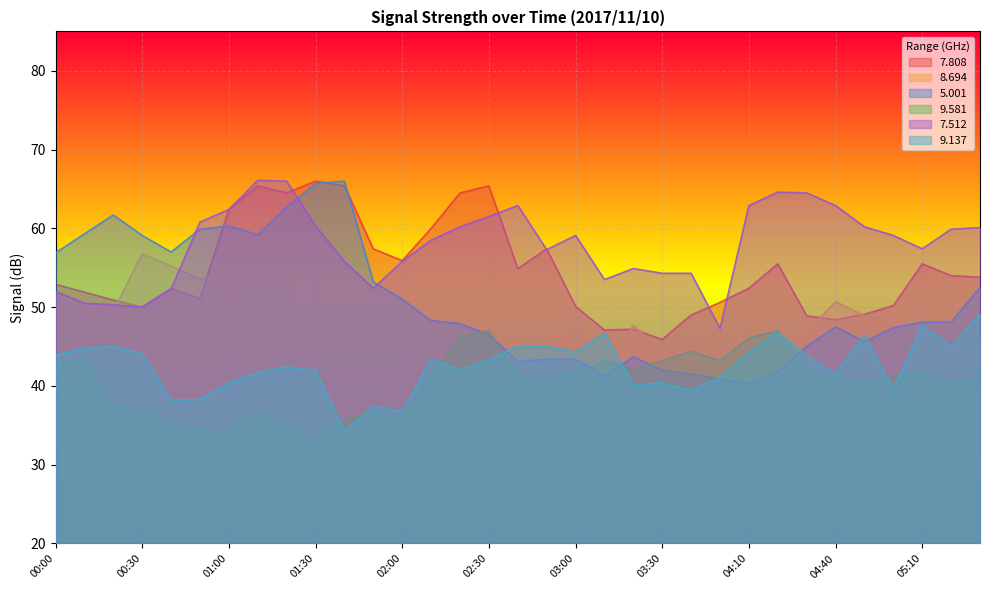

Reading left to right, extract all data points from this chart.

  7.808: 52.9	51.9	50.9	50.0	52.4	51.1	62.4	65.4	64.5	66.0	65.4	57.4	55.9	60.0	64.5	65.4	54.9	57.4	50.1	47.1	47.2	45.9	49.0	50.6	52.4	55.5	48.9	48.4	49.1	50.2	55.5	54.0	53.8
  8.694: 51.1	49.2	49.5	56.8	55.2	53.6	54.2	53.3	53.4	41.9	42.3	42.2	42.9	44.5	44.1	44.0	41.8	44.0	47.5	42.2	47.7	44.4	45.6	41.9	39.2	43.1	46.9	50.7	48.9	48.8	45.7	45.7	45.7
  5.001: 56.9	59.3	61.7	59.1	57.0	59.9	60.3	59.2	62.7	65.7	66.0	53.2	51.0	48.3	47.9	46.5	43.1	43.4	43.4	41.2	43.7	42.0	41.5	40.9	40.3	41.8	45.0	47.5	45.6	47.4	48.1	48.1	52.5
  9.581: 42.7	43.5	37.4	37.2	35.0	34.4	34.1	36.6	35.0	33.2	35.8	36.6	35.8	41.3	46.1	47.0	41.2	41.1	41.5	43.2	42.1	43.2	44.4	43.2	46.1	47.0	42.0	41.1	40.4	41.2	41.9	40.4	40.8
  7.512: 52.0	50.5	50.3	50.0	52.3	60.8	62.4	66.1	66.0	60.3	55.8	52.4	55.8	58.5	60.2	61.5	62.9	57.3	59.1	53.5	54.9	54.3	54.3	47.3	62.9	64.6	64.5	62.9	60.2	59.1	57.4	59.9	60.1
  9.137: 43.9	44.8	45.0	44.1	38.2	38.3	40.4	41.7	42.4	42.0	34.2	37.4	36.7	43.4	42.0	43.3	45.0	45.0	44.3	46.7	40.1	40.4	39.4	41.1	44.3	46.8	43.8	41.5	46.4	39.5	47.7	45.0	49.1